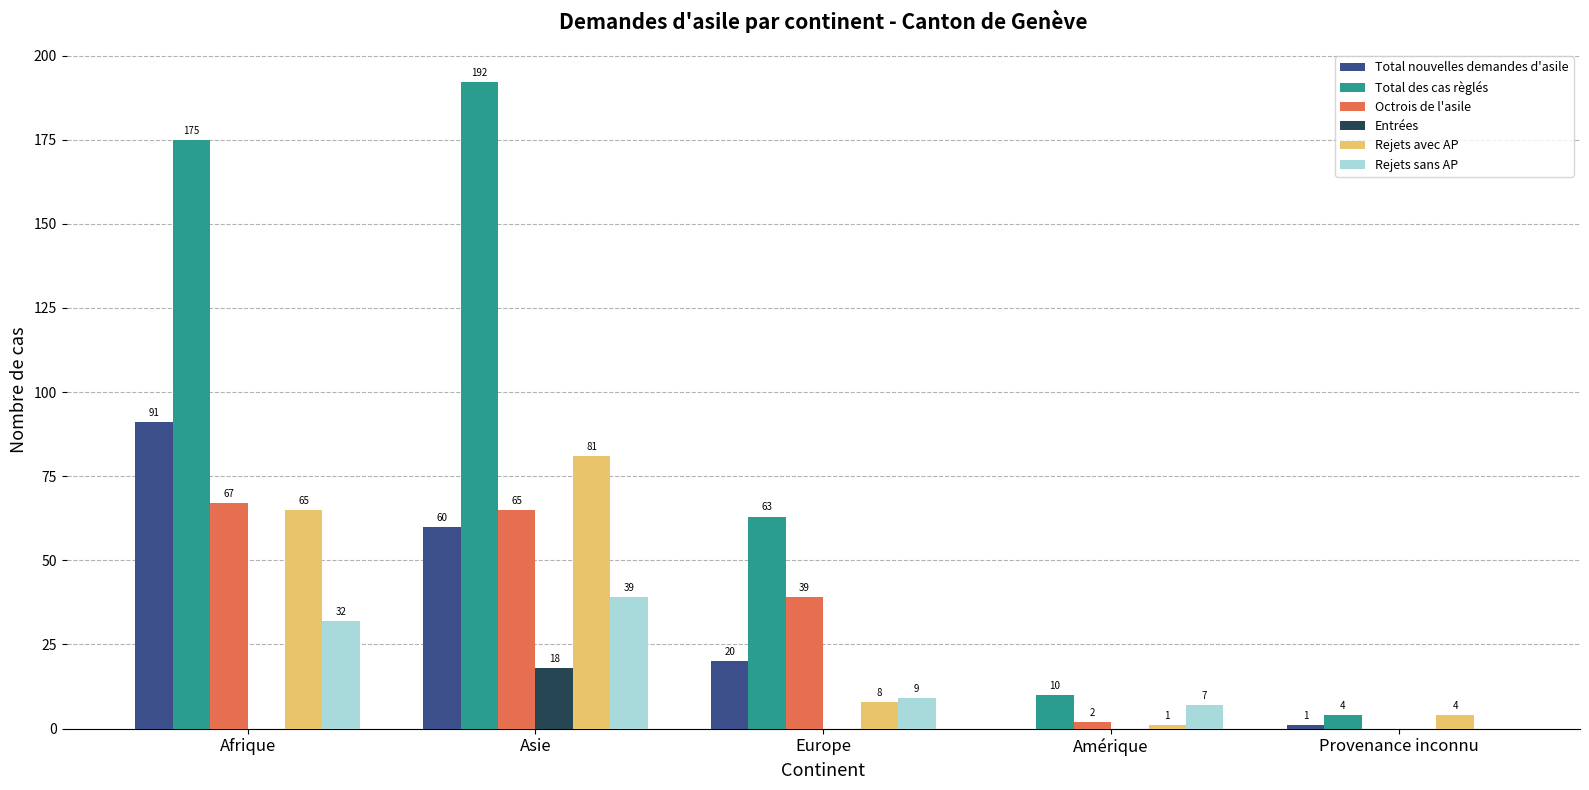

What is the highest value of the Total des cas règlés series?

192